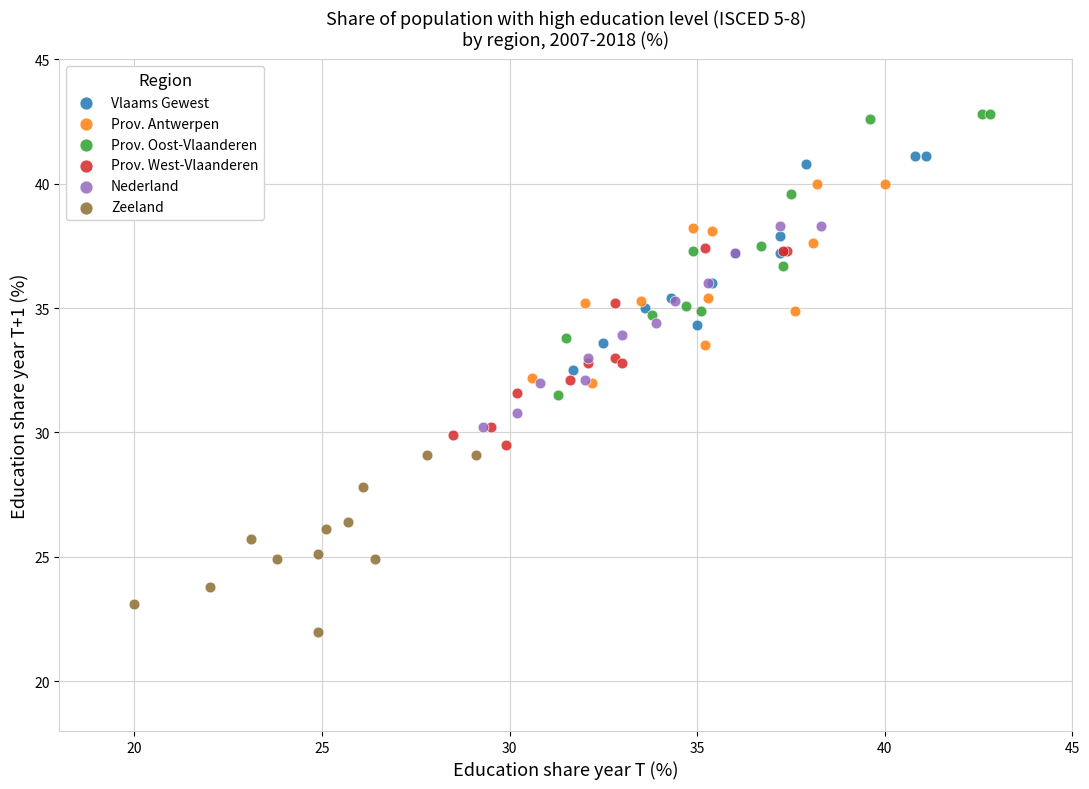

Which series contains the highest Y value?

Prov. Oost-Vlaanderen